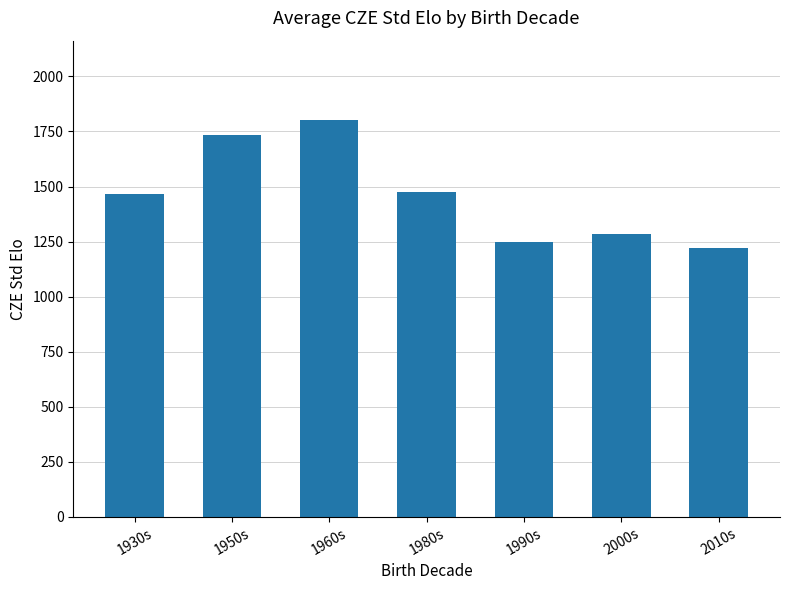

Reading left to right, transcribe all the data shown in this chart.

1466	1732	1802	1475	1246	1284	1221